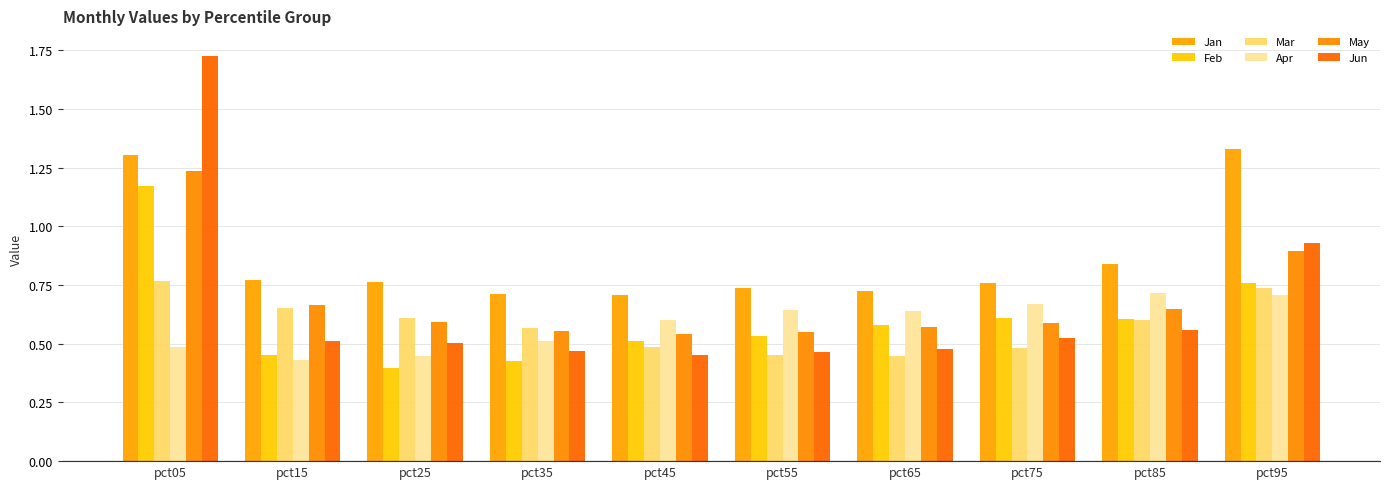

Between pct85 and pct45, which is larger?

pct85